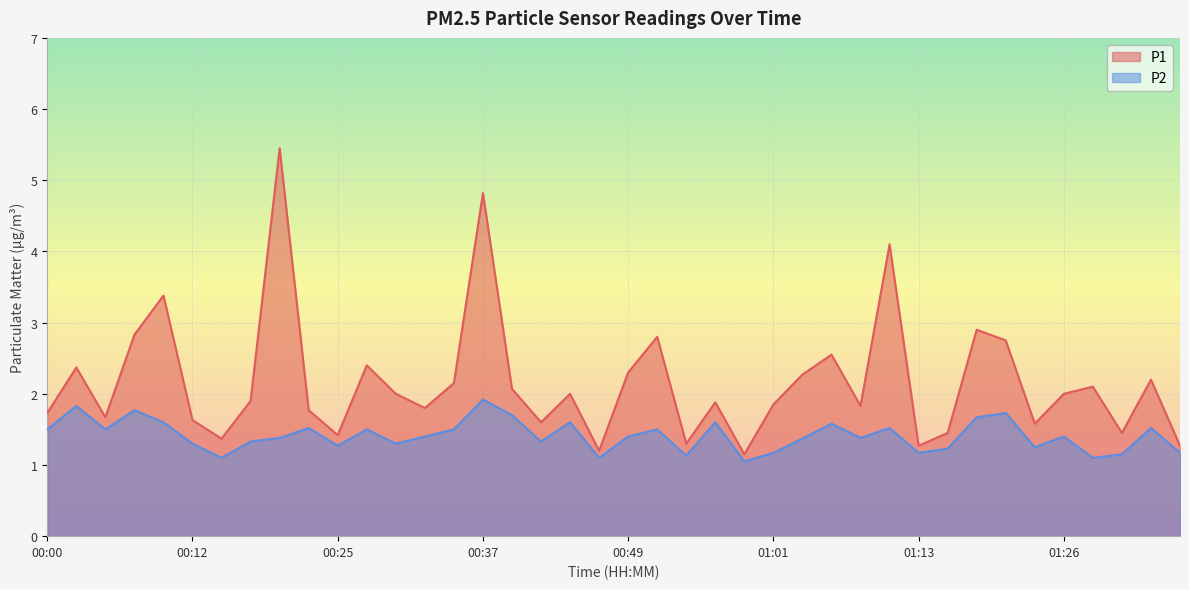

Which category has the highest value in the P1 series?

00:20